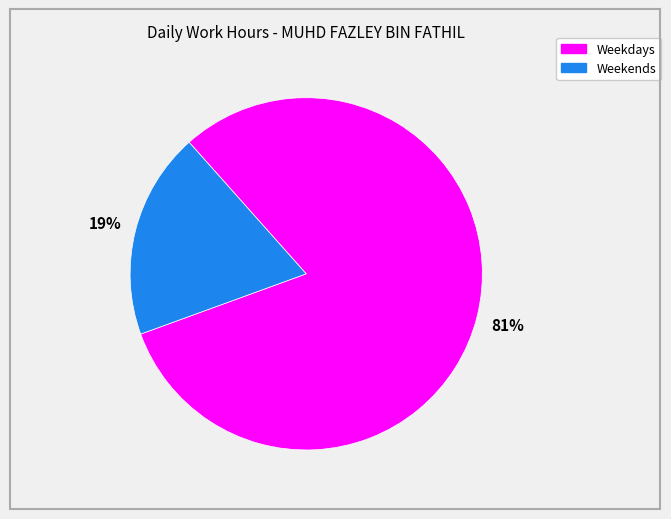

Is there any slice that represents more than half of the pie?

Yes